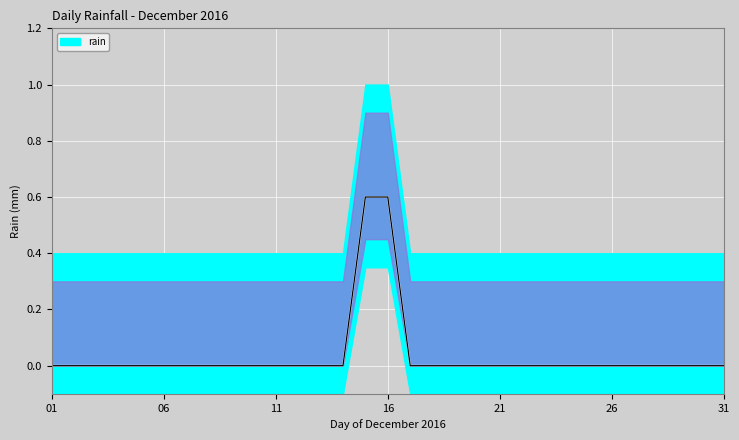

True or false: the data has more than 0 interior local peaks.

False